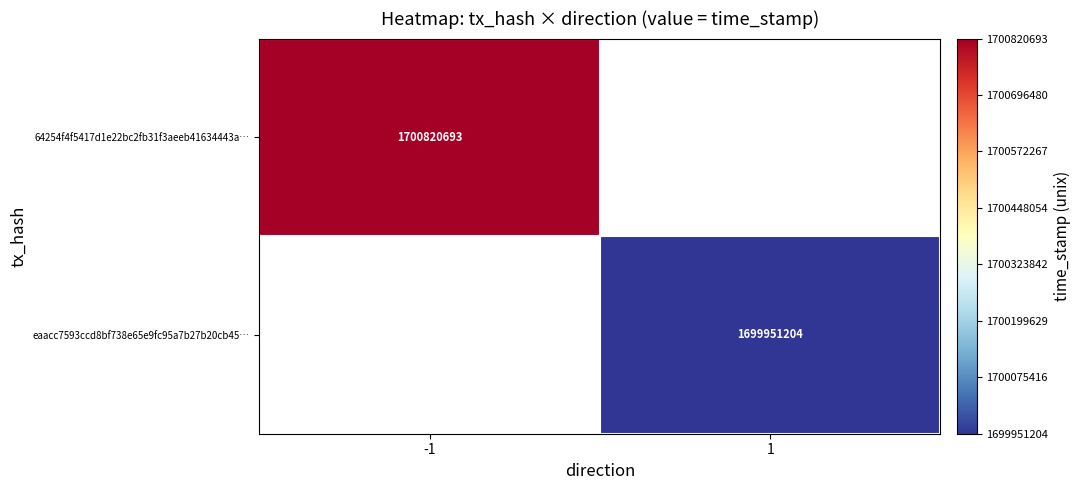

True or false: eaacc7593ccd8bf738e65e9fc95a7b27b20cb45… has a value of 1040706690 at 1.

False